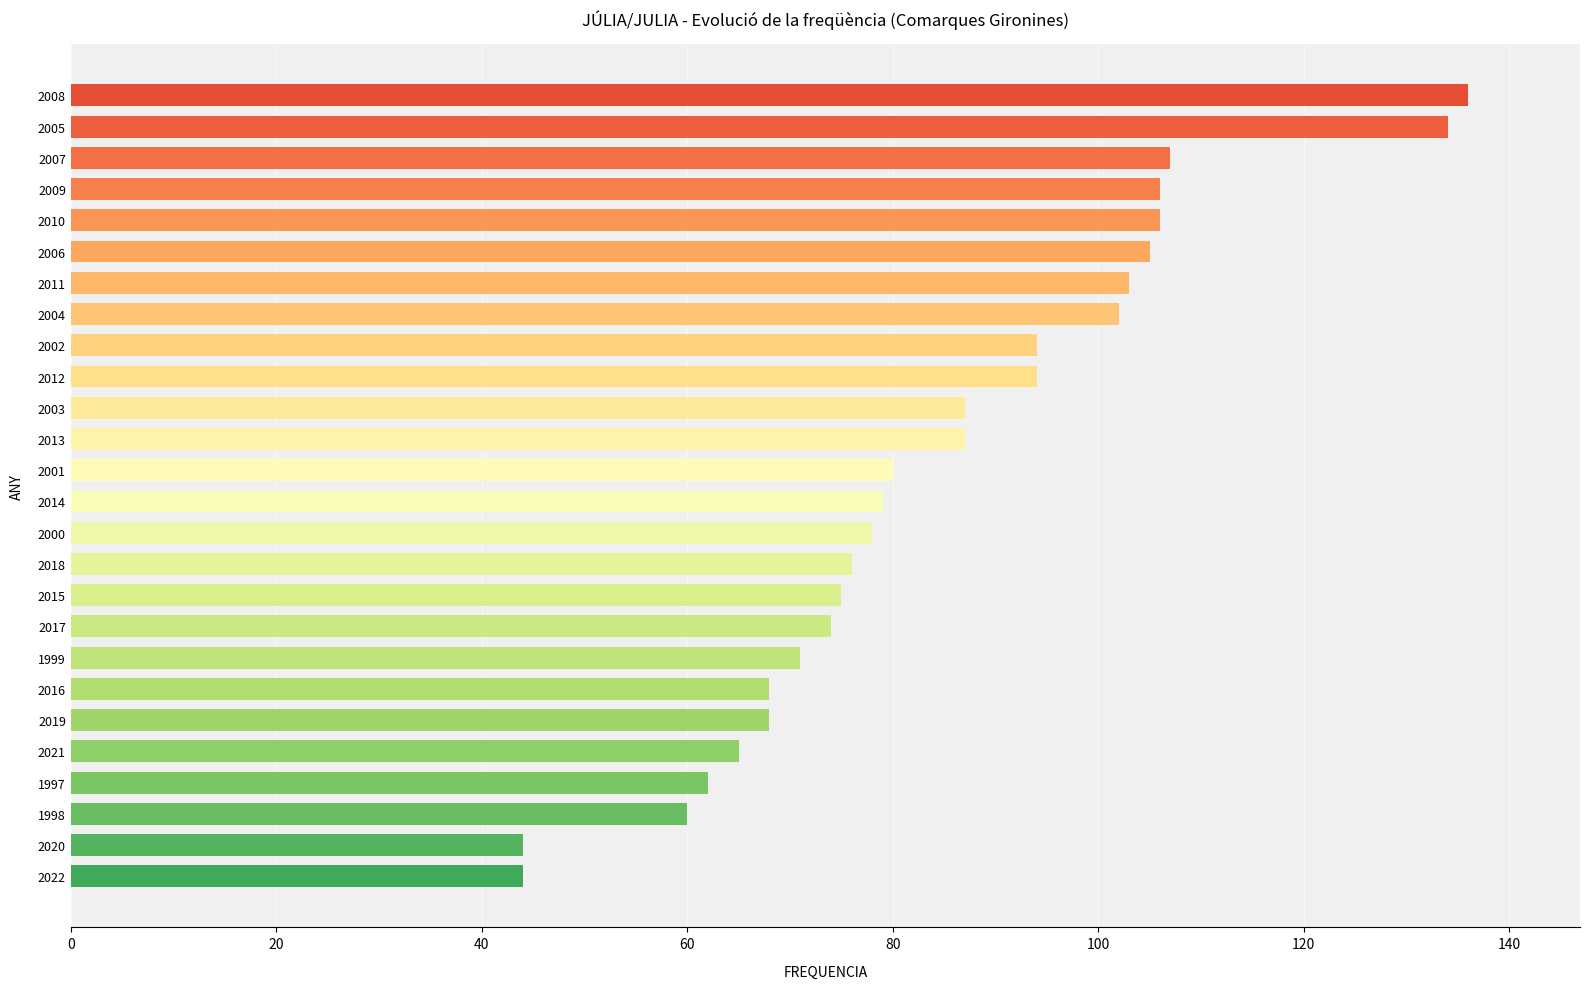

How many values are below 80?

13